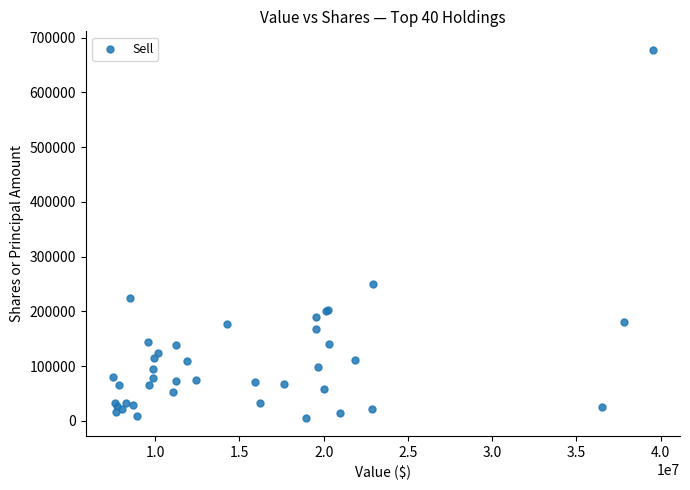

What Y value in the scatter plot is closest to 341999?

249258